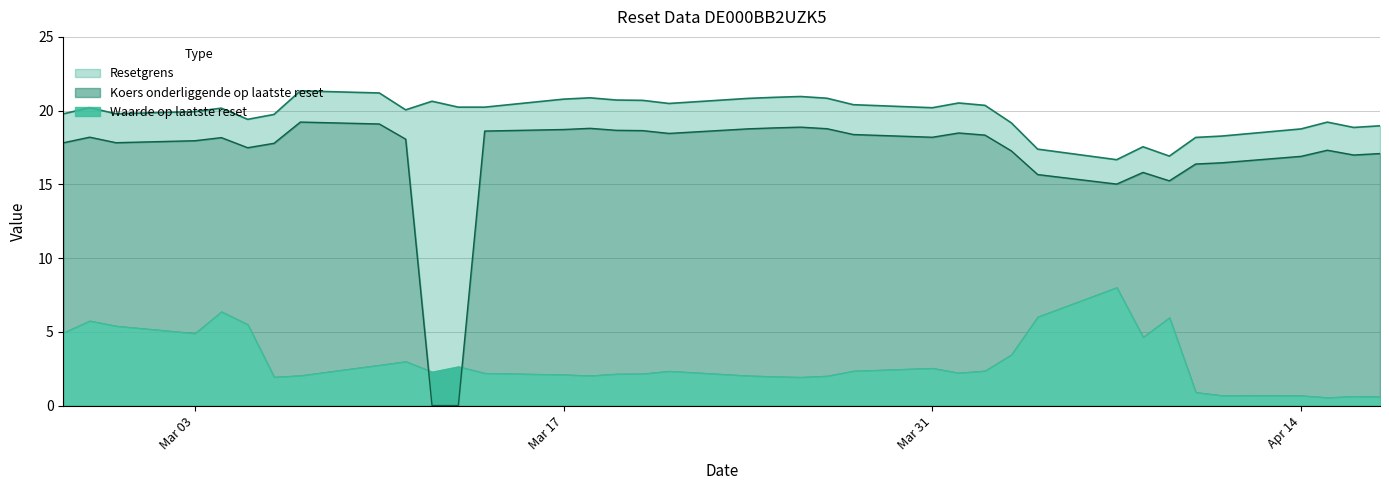

At 2025-03-25, list the series in order from smallest to largest.

Waarde op laatste reset, Koers onderliggende op laatste reset, Resetgrens